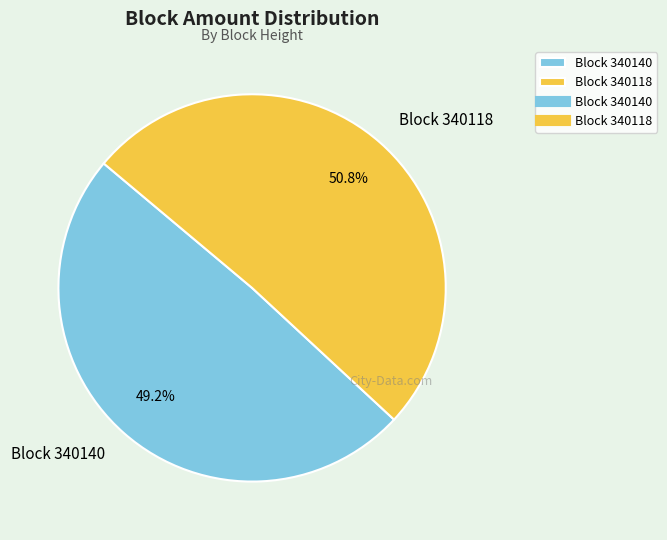

Between Block 340140 and Block 340118, which is larger?

Block 340118